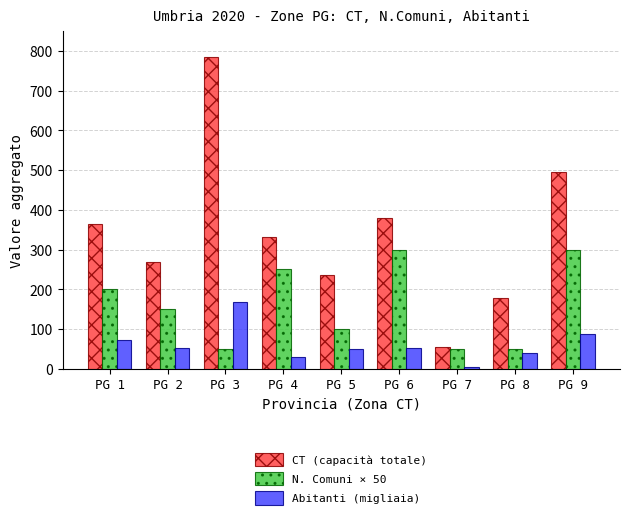

What is the difference between the highest and lowest values at PG 2?

216.7